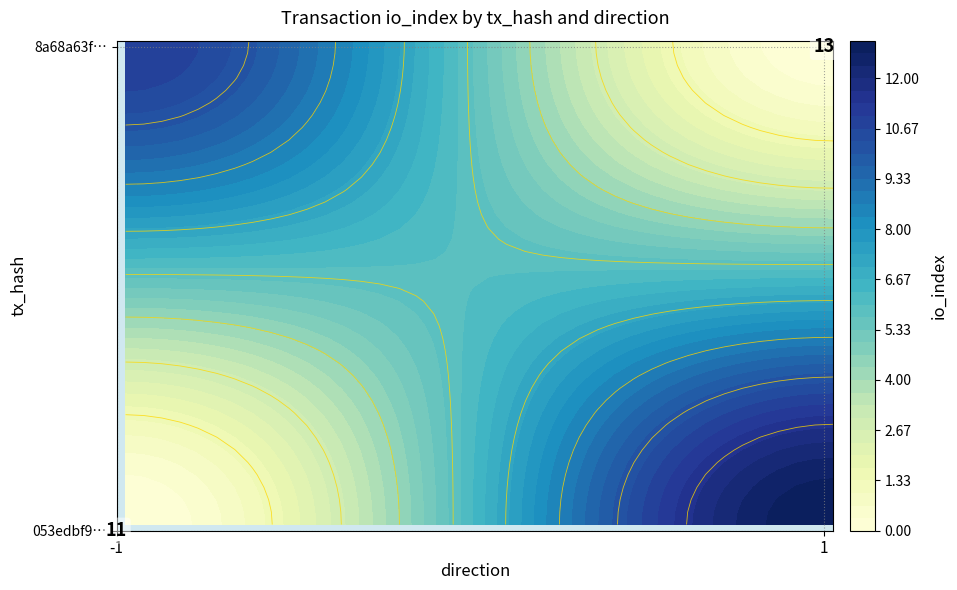

List the series in order of their overall mean, lowest first.

053edbf9d31917f801ba85e317e1607945d92e9, 8a68a63fd463d70fcf34d3a9c3e000daea66199